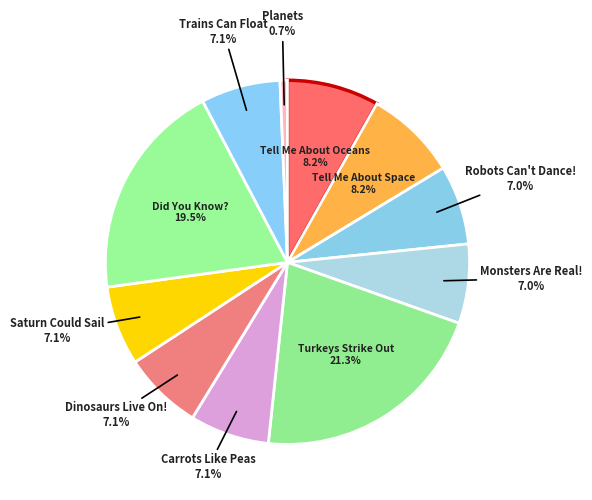

Approximately how many times larger is the value at Turkeys Strike Out compared to Did You Know??

1.1